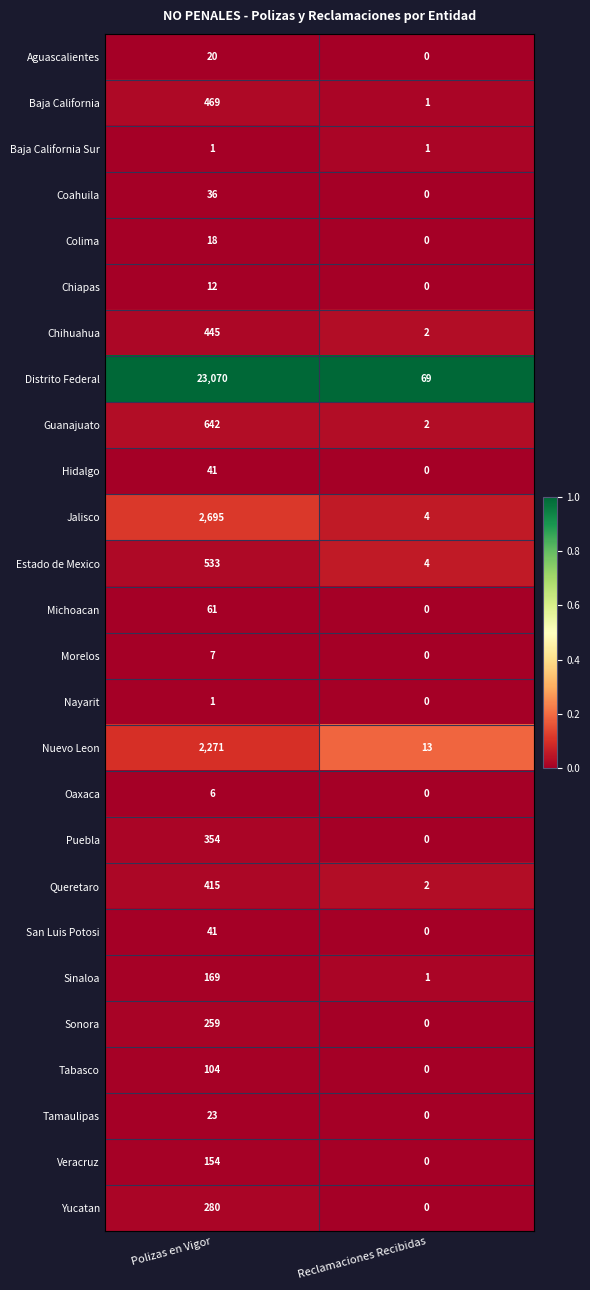

Which series changed the most between Polizas en Vigor and Reclamaciones Recibidas?

Distrito Federal